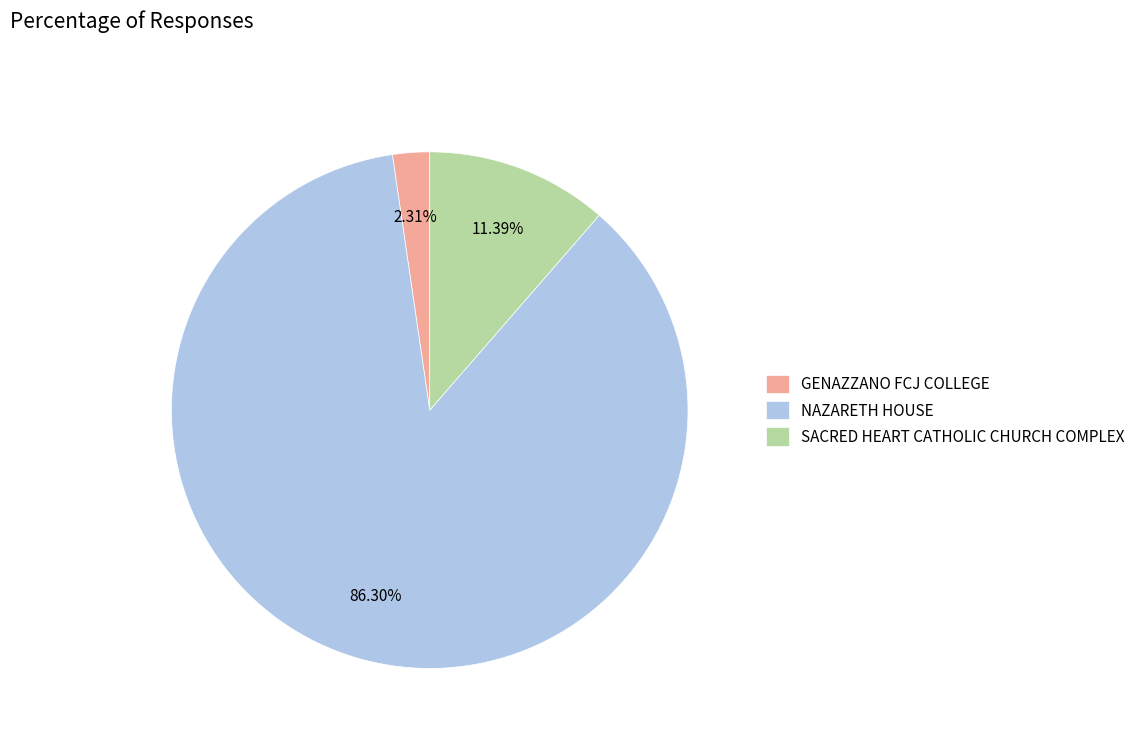

To the nearest percent, what is the average slice percentage?

33%